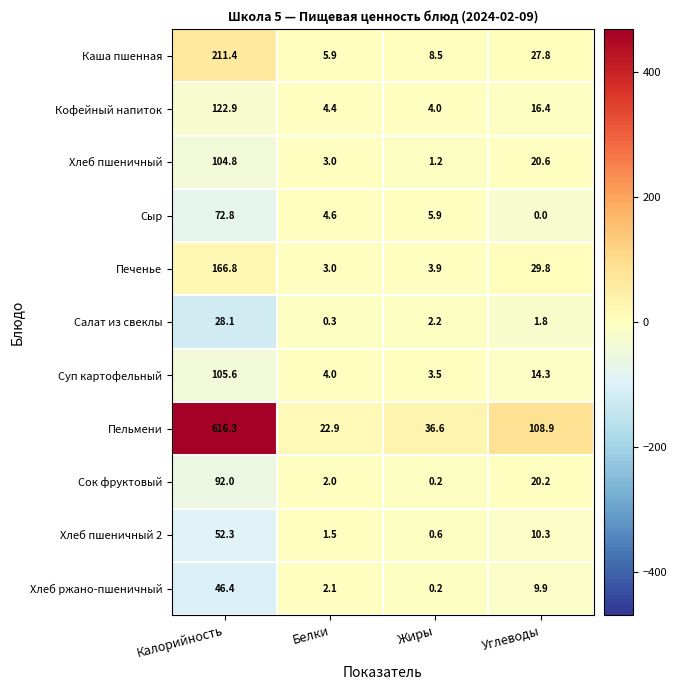

Which category has the highest value across all series?

Калорийность